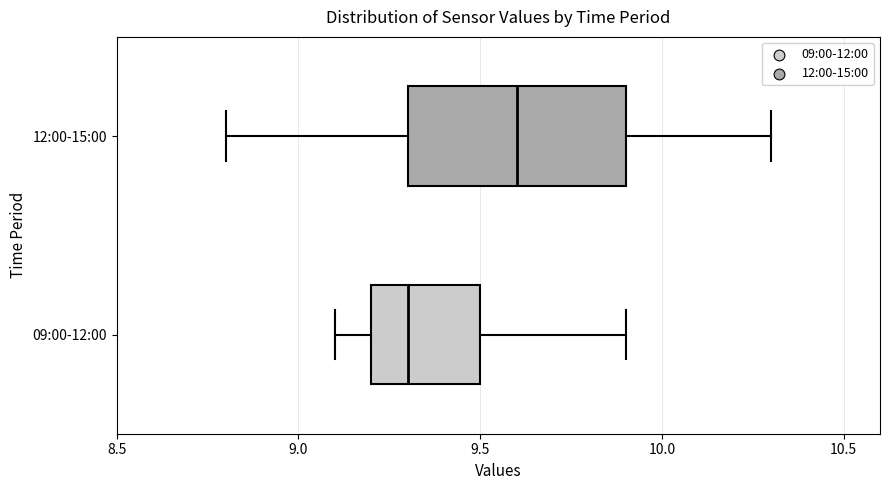

Reading bottom to top, transcribe this box plot: for each box, give where its median line is, the range the box spans, and where its two whiskers end, as read against the x-axis. The values are not printed on the chart, so give them approximately, as read against the axis.

09:00-12:00: median 9.3, box 9.2 to 9.5, whiskers 9.1 to 9.9
12:00-15:00: median 9.6, box 9.3 to 9.9, whiskers 8.8 to 10.3